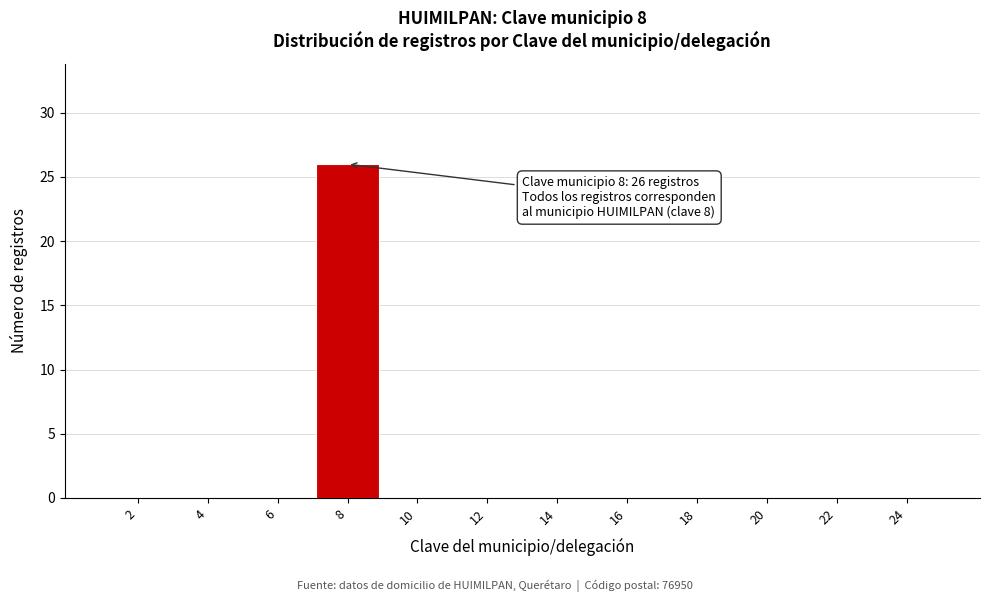

Reading left to right, list all the values displayed in this chart.

2=0	4=0	6=0	8=26	10=0	12=0	14=0	16=0	18=0	20=0	22=0	24=0